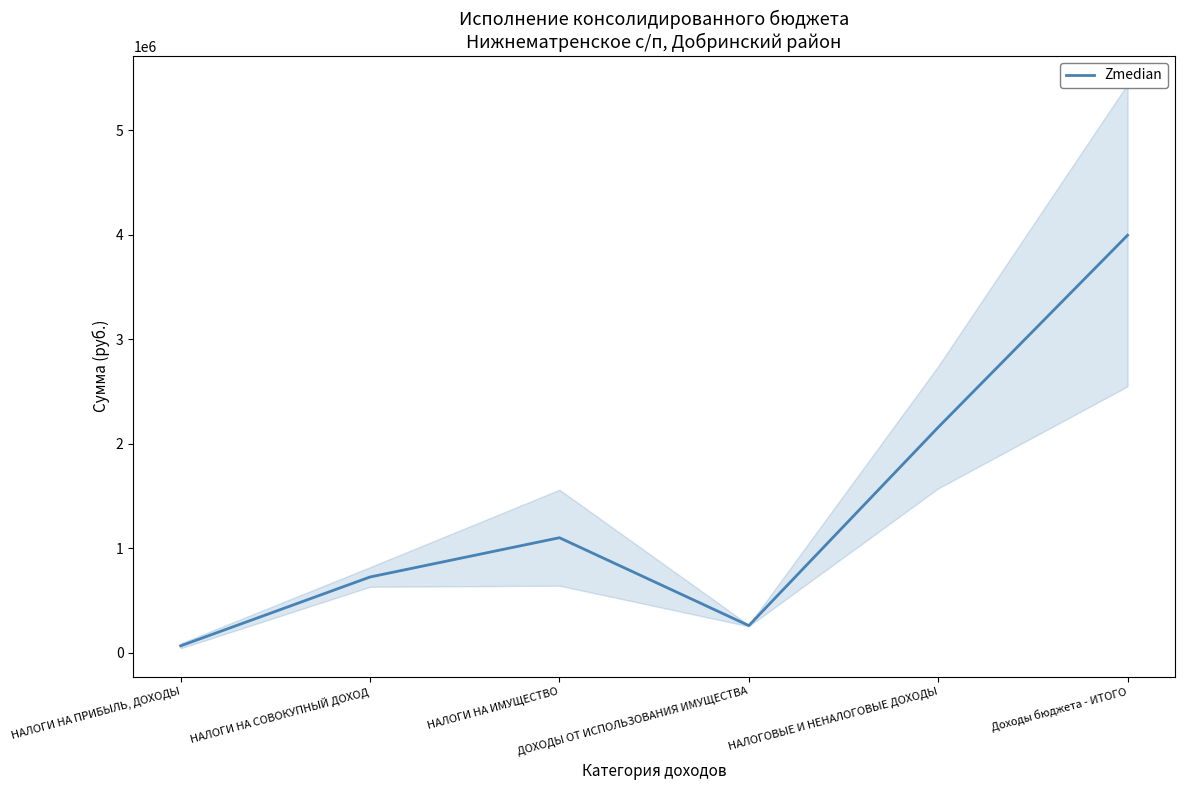

What is the difference between the maximum and second lowest values?

3735149.9